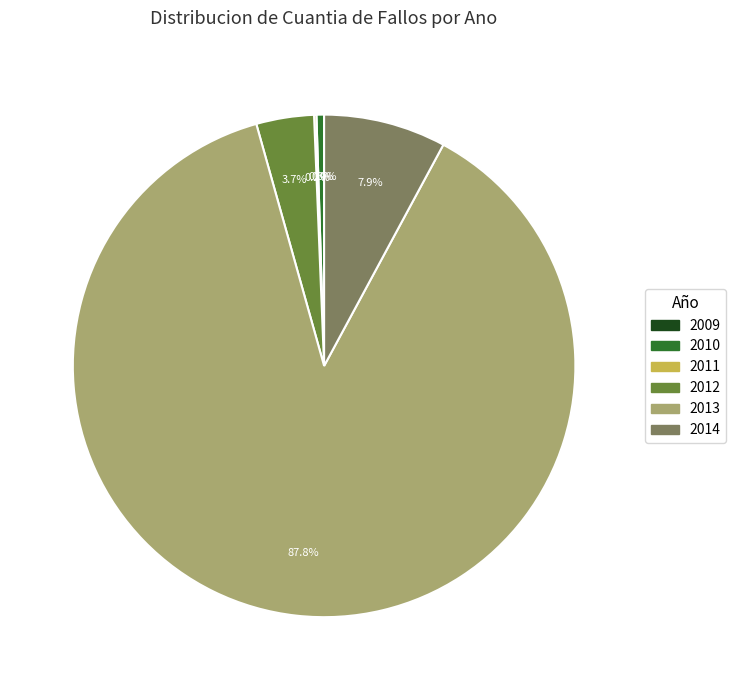

Which slice is the largest?

2013